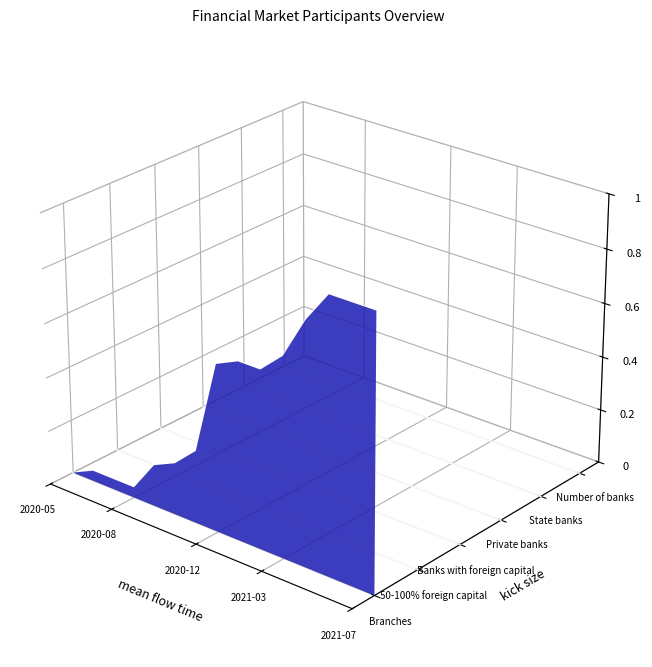

True or false: 50-100% foreign capital and Private banks cross at least once.

False